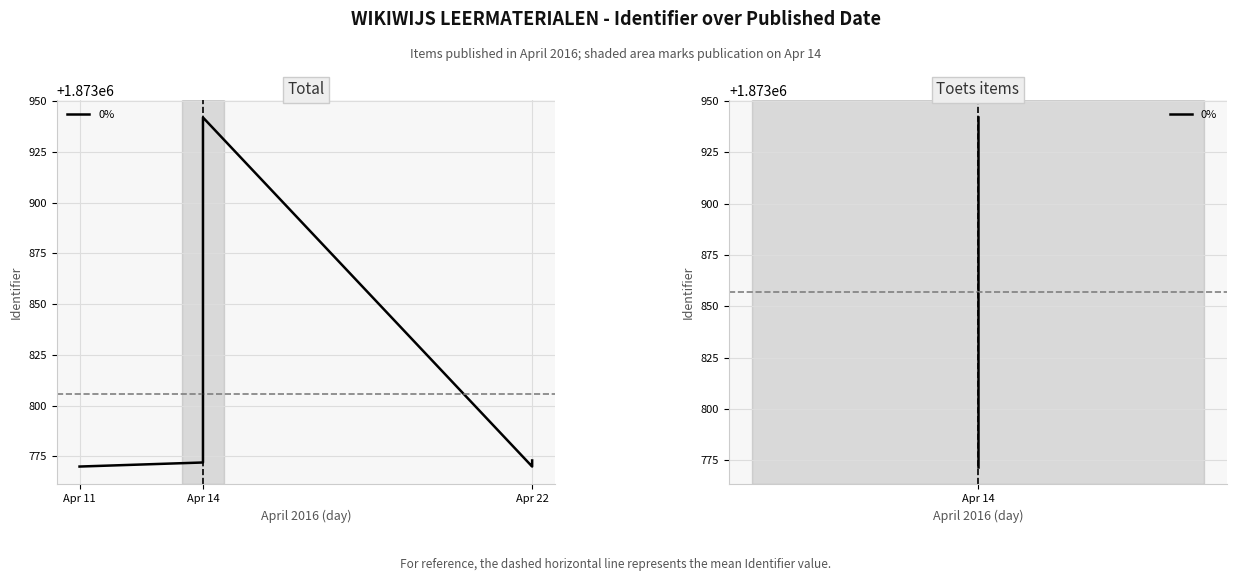

What is the value of the 2nd point from the left?

1873942